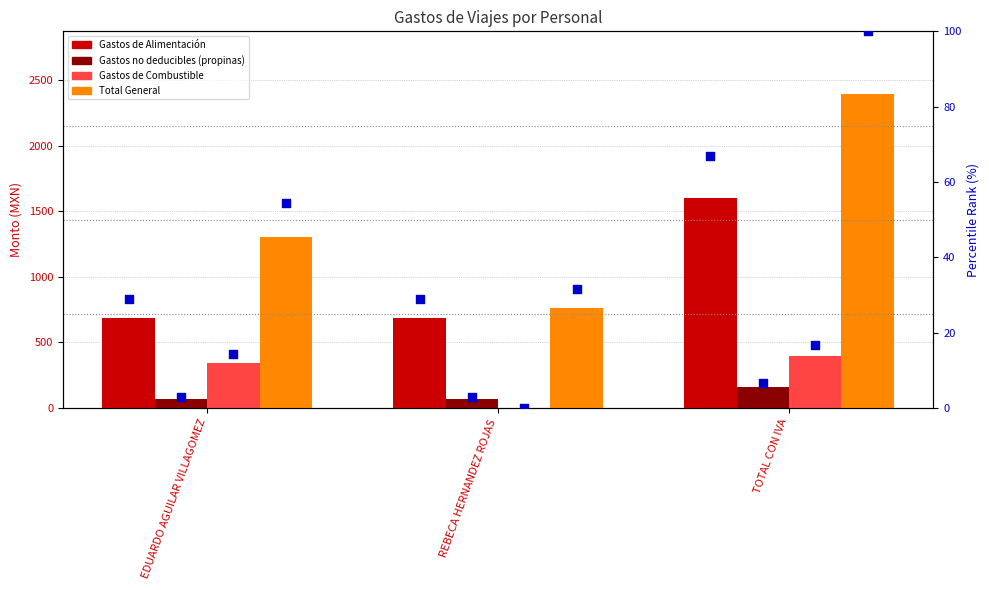

Which series has the widest spread of Y values?

Total General